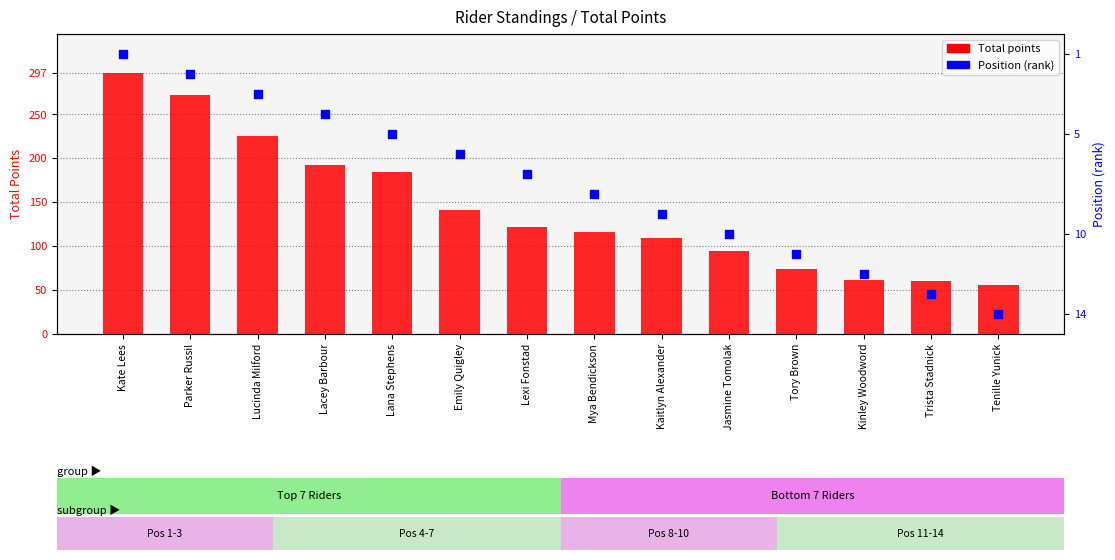

What are all the series names shown in the legend?

Total points, Position (rank)